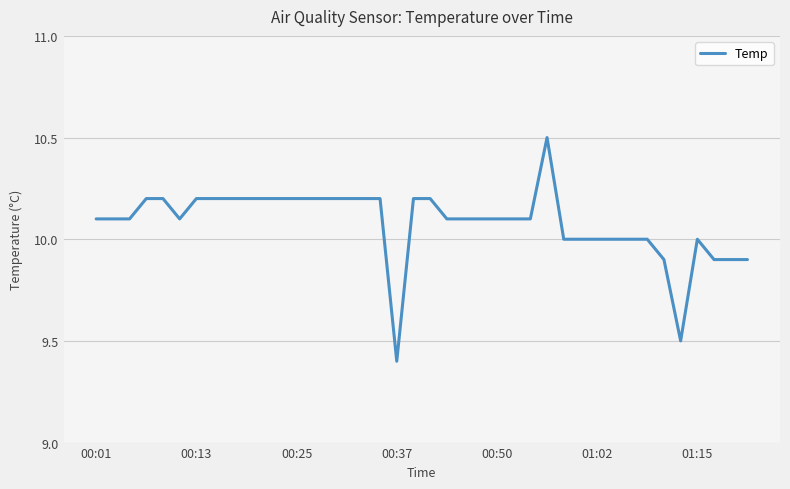

What is the average value?

10.1